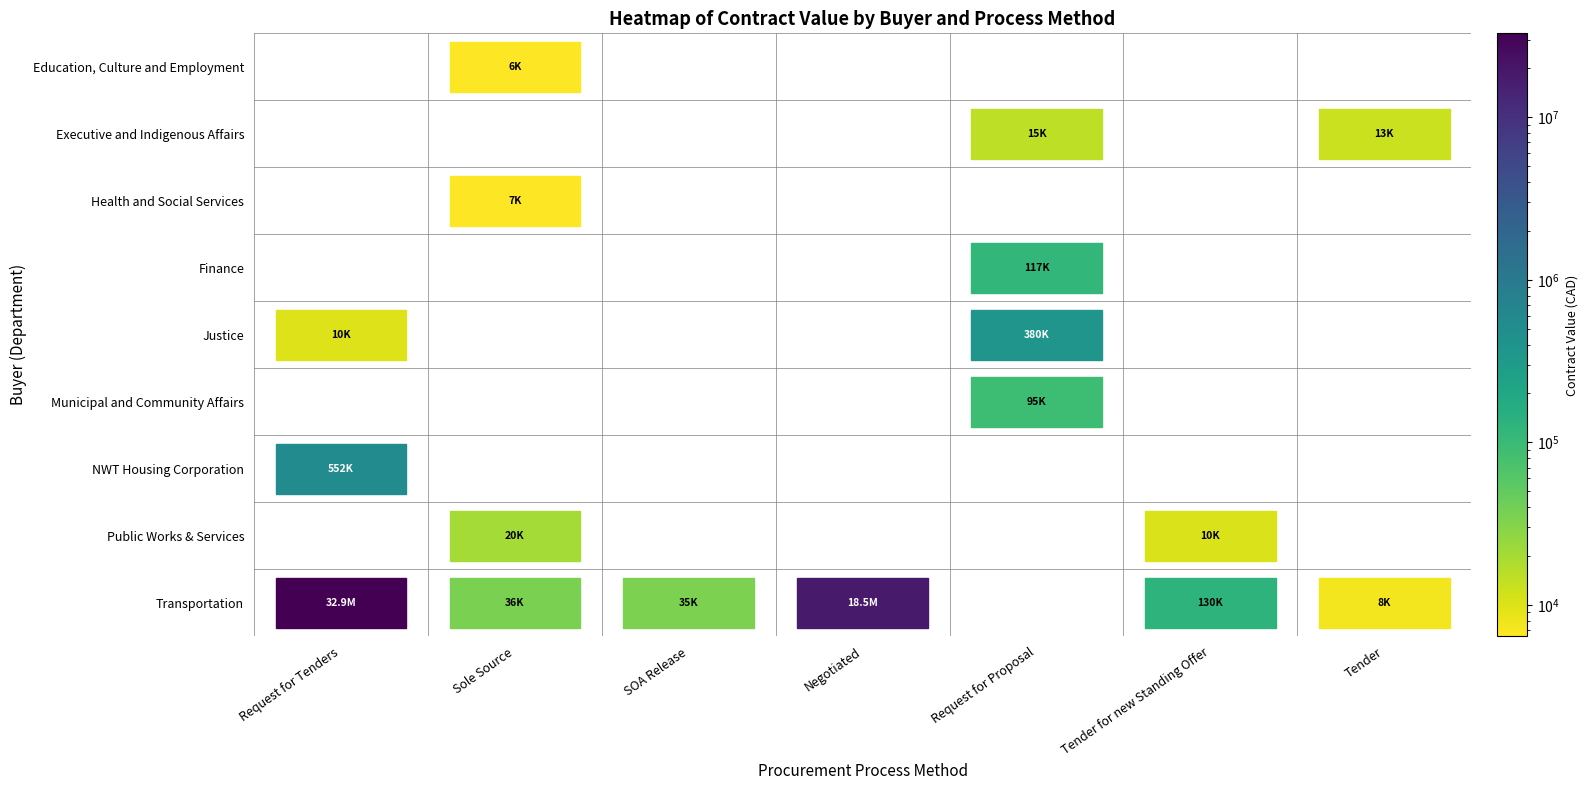

The Health and Social Services series shows -4246.0 at Negotiated. True or false?

False